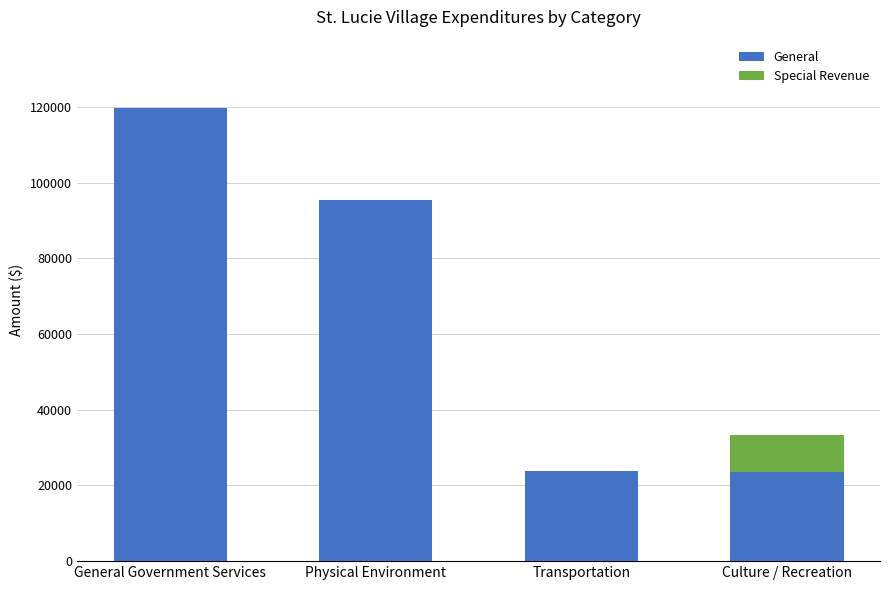

What is the total value across all series at General Government Services?

119802